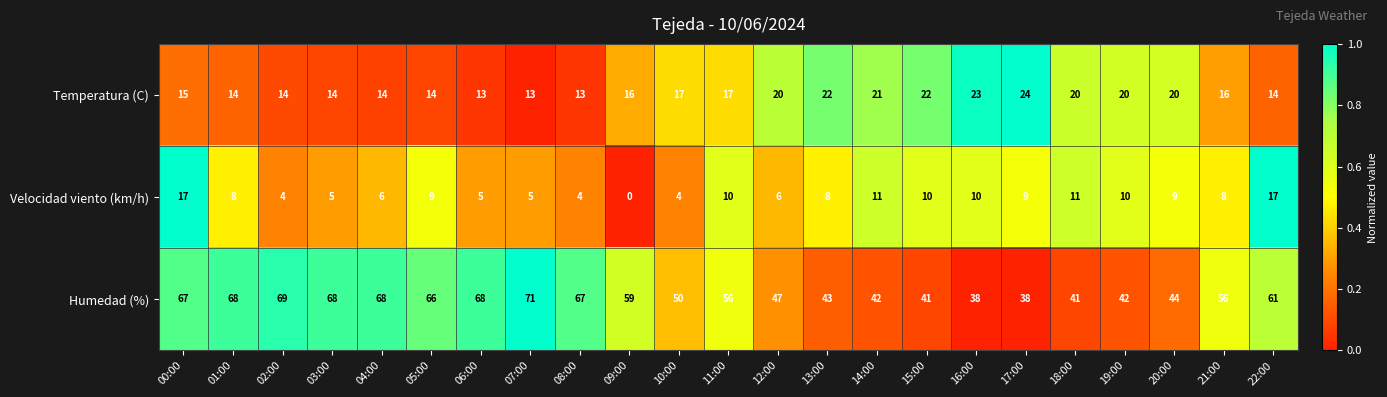

Is it true that Humedad (%) equals 46 at 07:00?

False